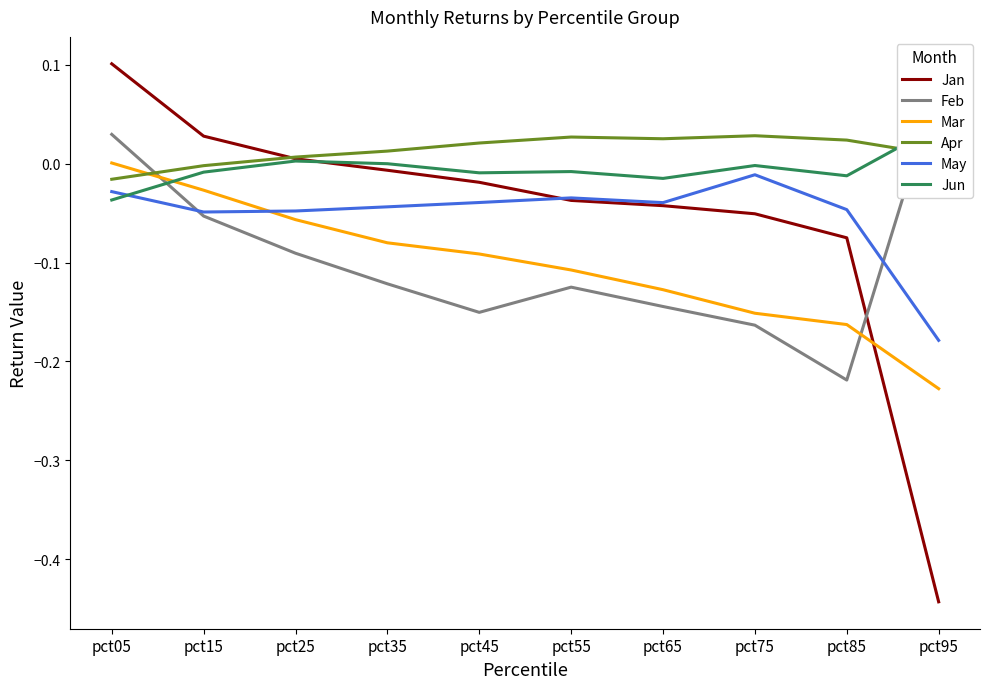

Rank the categories by Jun value from lowest to highest.

pct05, pct65, pct85, pct45, pct15, pct55, pct75, pct35, pct25, pct95